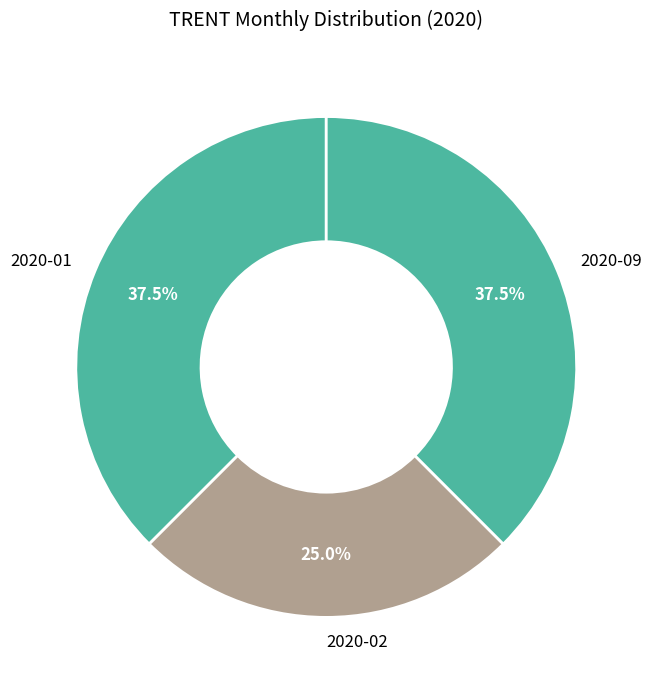

What is the smallest slice in the pie chart?

2020-02